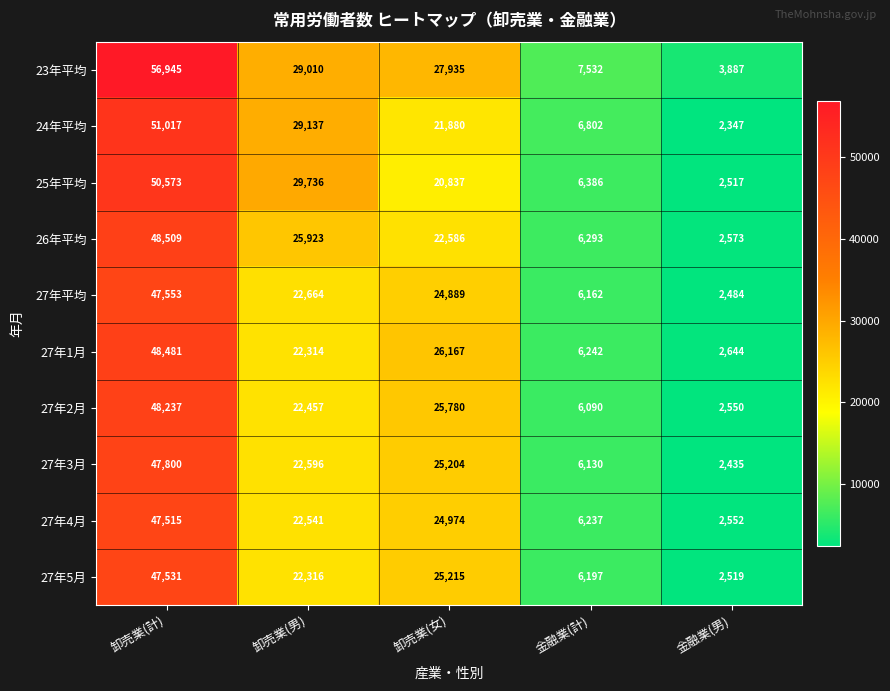

What is the approximate value of 27年平均 at 卸売業(女), to the nearest 100?

24900